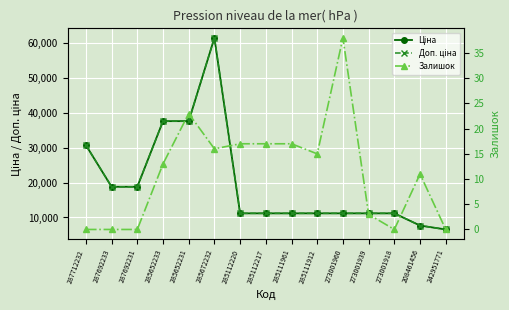

Between 285111912 and 287712232, which is larger?

287712232